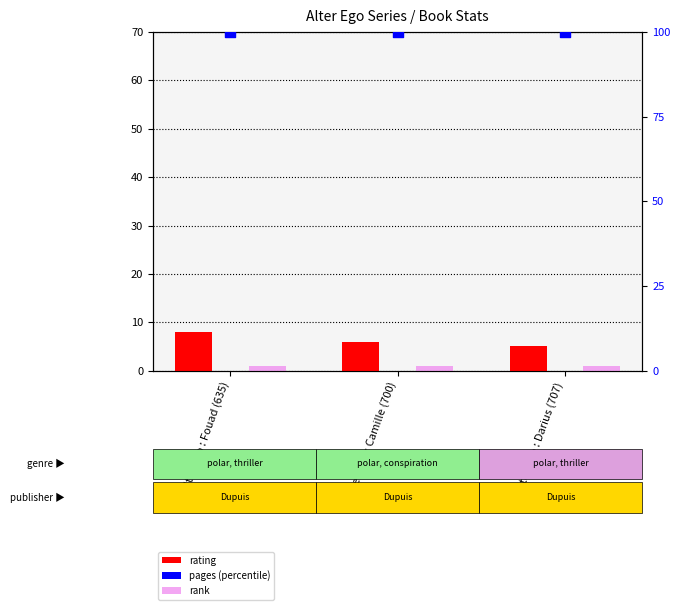

What is the total value across all series at Alter Ego : Darius (707)?

106